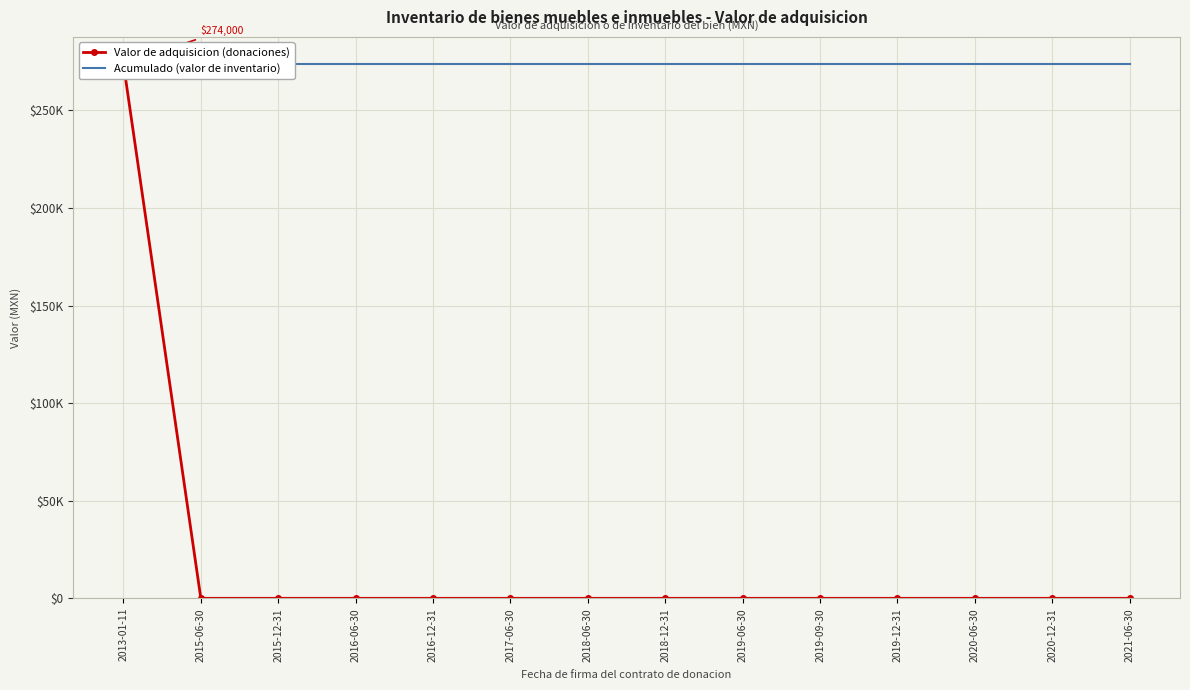

Count the number of data series in this chart.

2